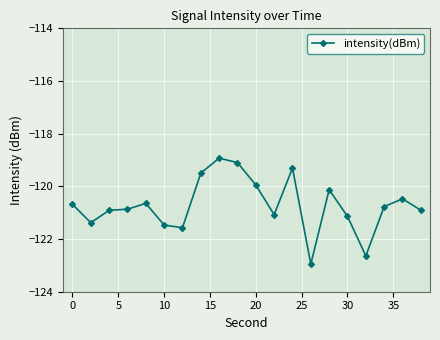

What is the greatest value displayed?

-118.9